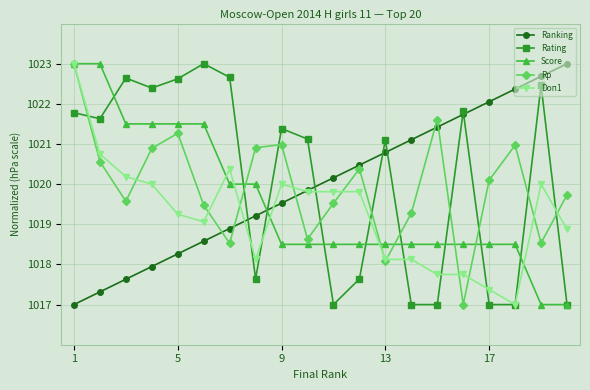

True or false: Doп1 and Rating cross at least once.

True